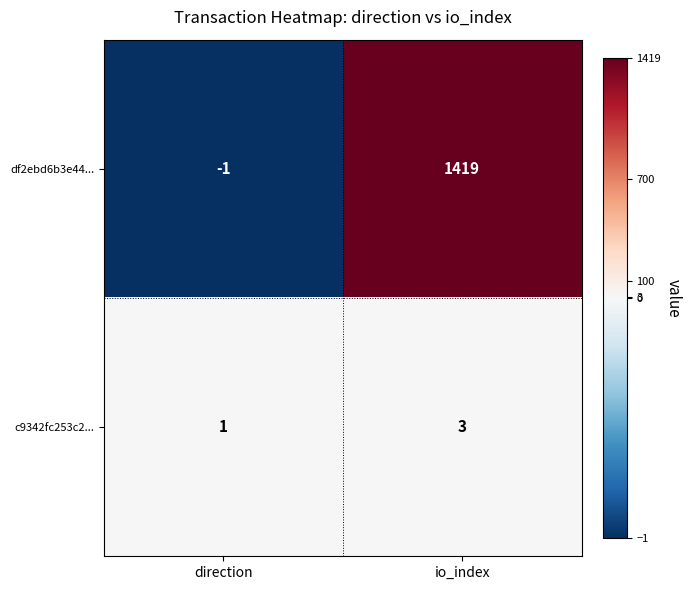

Which label corresponds to the smallest value in the chart?

direction